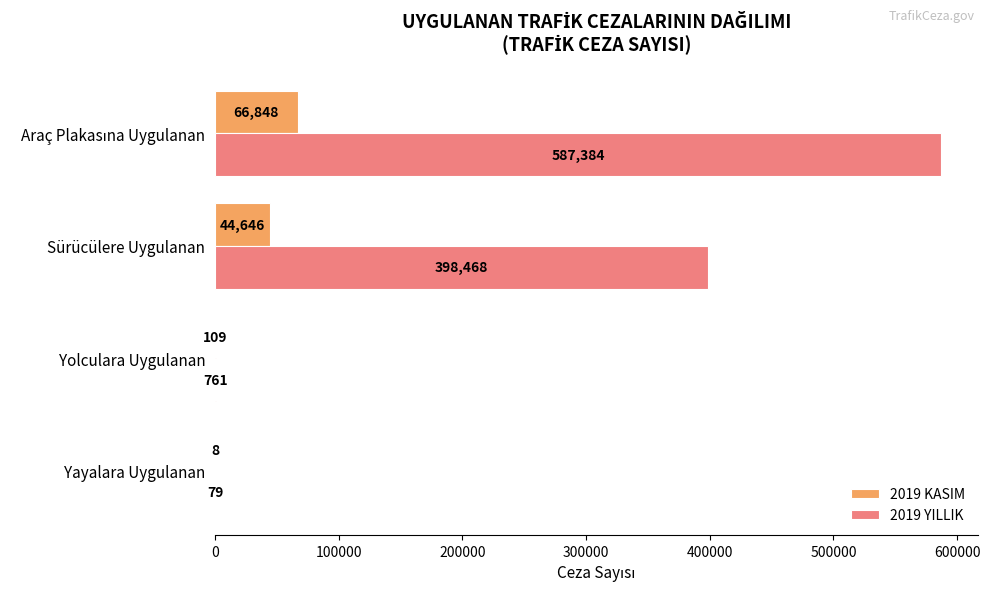

The value of 2019 YILLIK at Sürücülere Uygulanan is 537347. True or false?

False